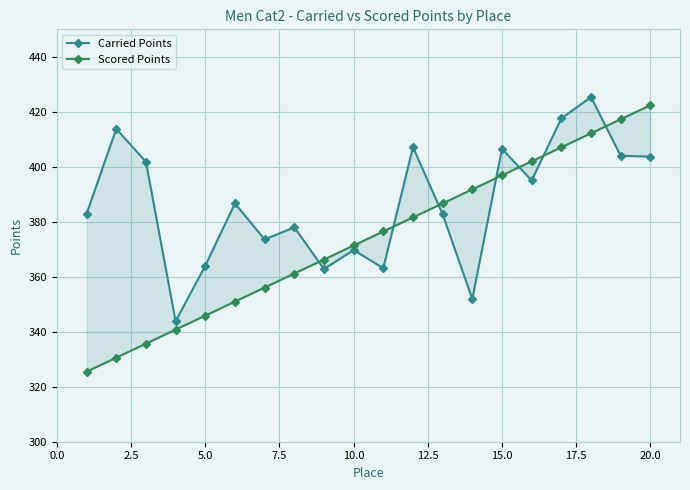

What position from the left is 15.0?

7